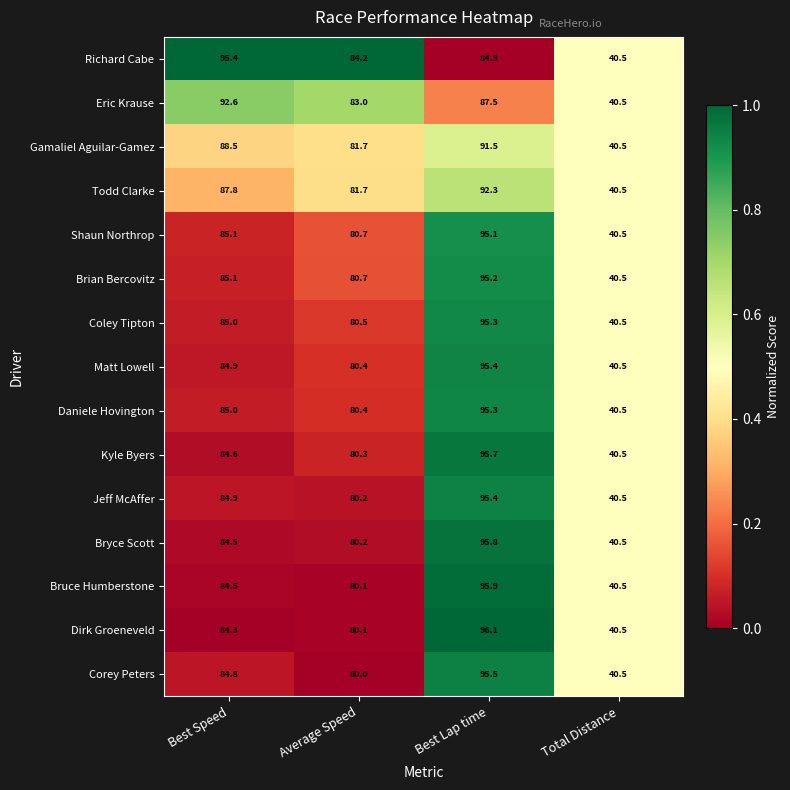

True or false: Eric Krause has a value of 83.0 at Average Speed.

True